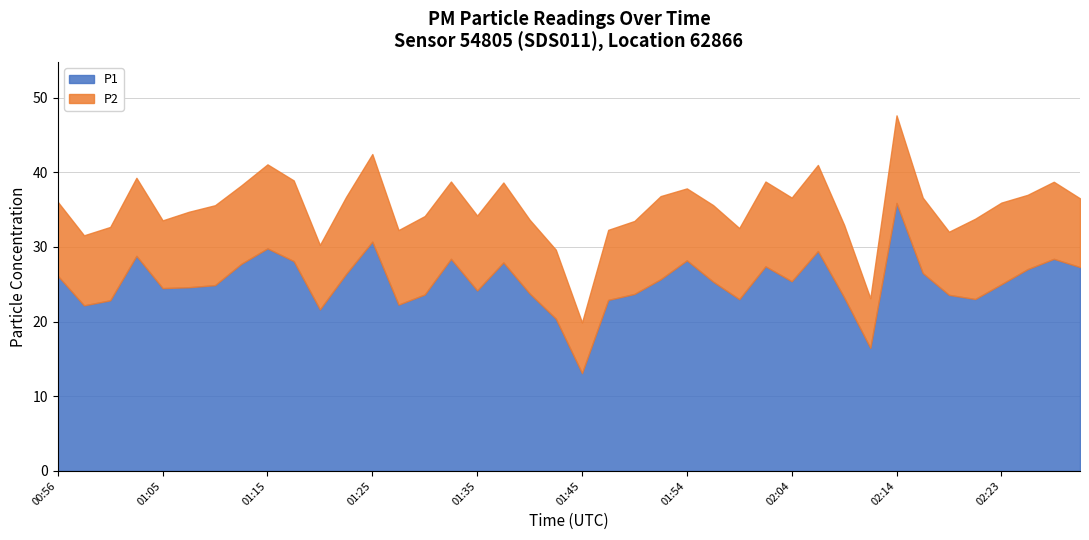

At which label is P1 closest to 24?

01:35